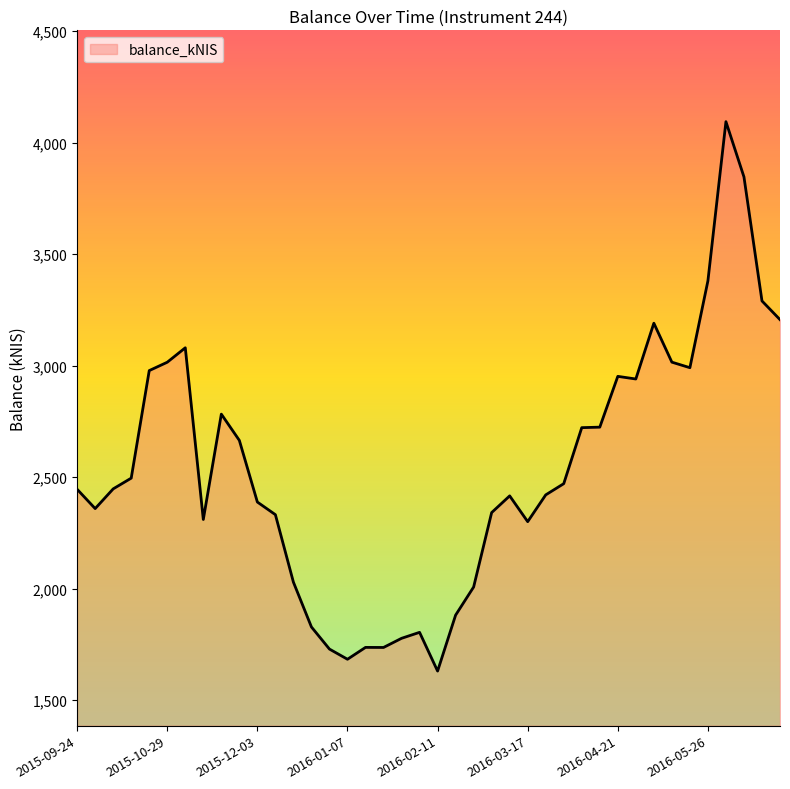

What is the difference between the maximum and minimum values?

2463.1